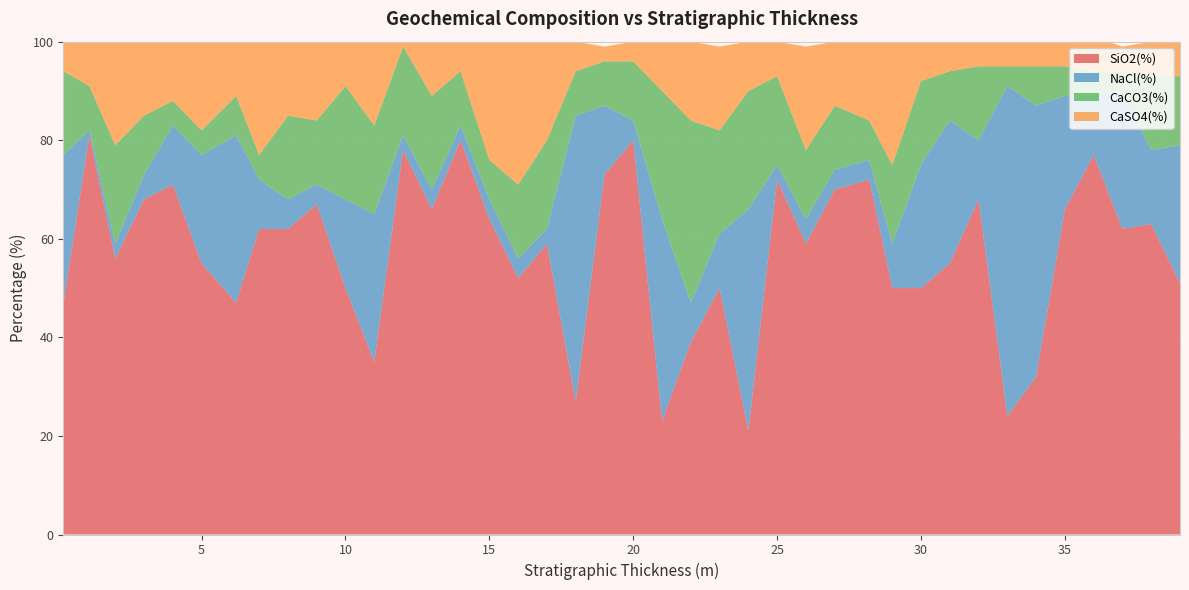

Reading left to right, list all the values displayed in this chart.

SiO2(%): 47	81	56	68	71	55	47	62	62	67	50	35	78	66	80	64	52	59	27	73	80	23	39	50	21	72	59	70	72	50	50	55	68	24	32	66	77	62	63	51
NaCl(%): 30	1	3	5	12	22	34	10	6	4	18	30	3	4	3	4	4	3	58	14	4	41	8	11	45	3	5	4	4	9	25	29	12	67	55	23	12	28	15	28
CaCO3(%): 17	9	20	12	5	5	8	5	17	13	23	18	18	19	11	8	15	18	9	9	12	26	37	21	24	18	14	13	8	16	17	10	15	4	8	6	5	4	15	14
CaSO4(%): 7	9	21	16	12	18	11	23	15	16	9	17	16	11	6	24	29	20	6	3	4	11	16	17	10	7	21	13	16	25	8	6	5	5	5	5	7	5	7	7